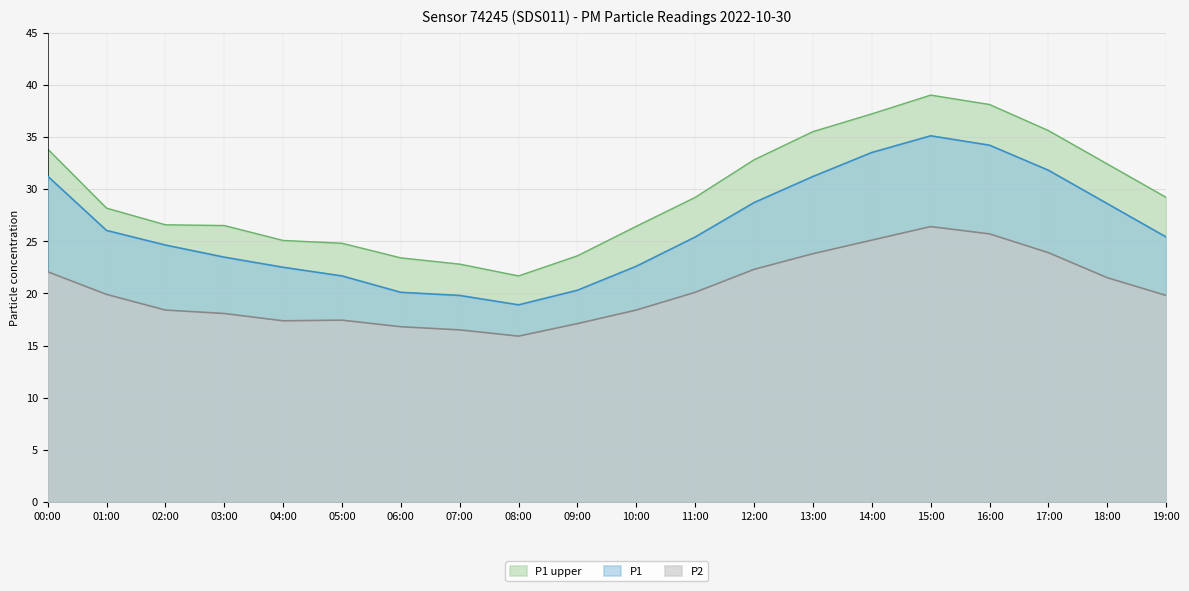

Is it true that P2 equals 6.7 at 19:00?

False